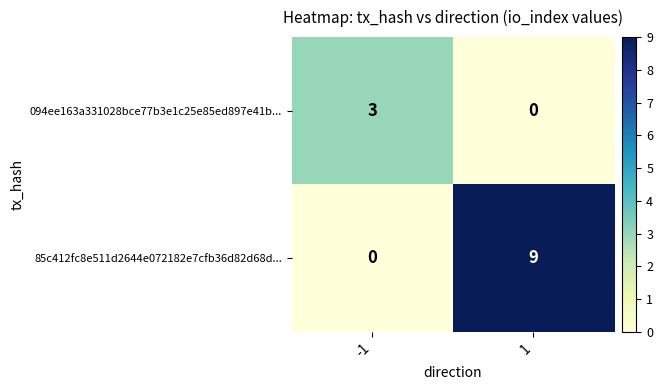

Which category has the highest value across all series?

1